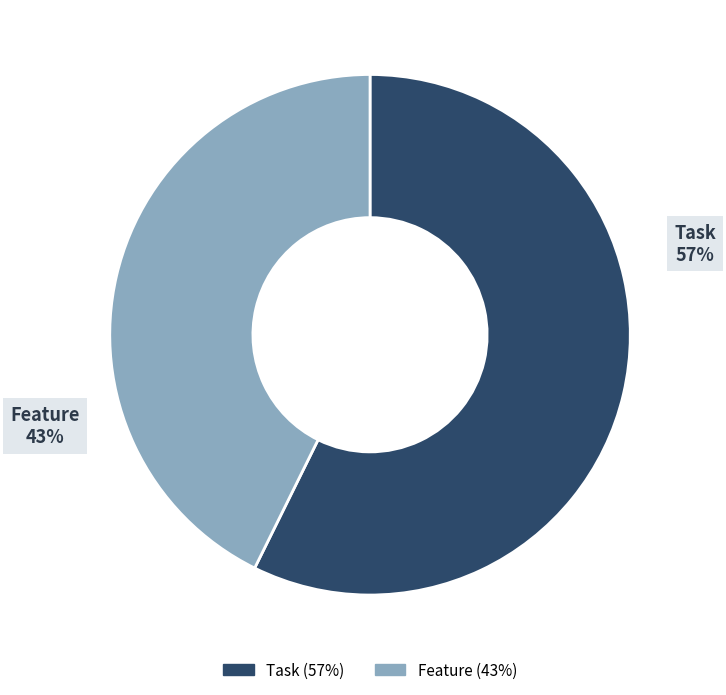

True or false: Task accounts for 57% of the total.

True